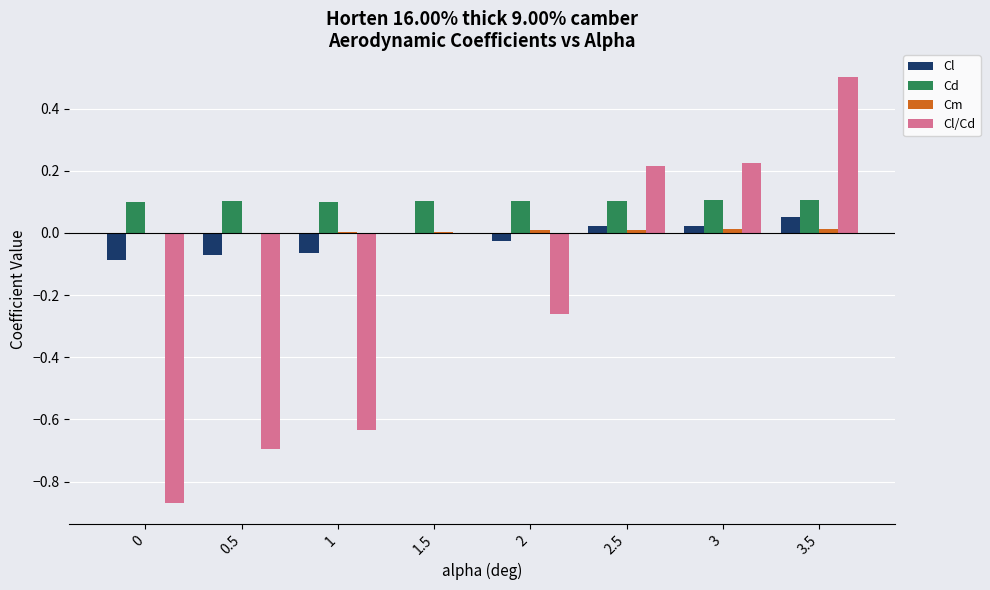

What is the sum of all Cd values?

0.8